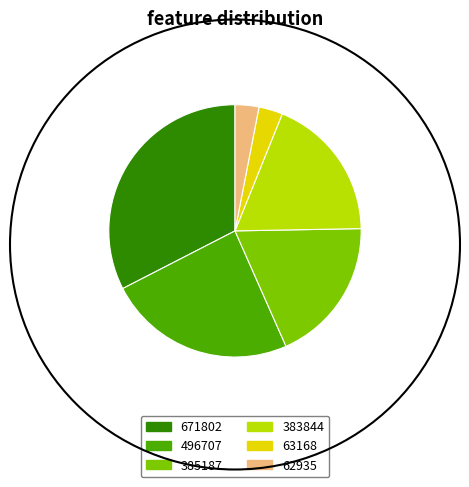

Does any single category account for the majority?

No